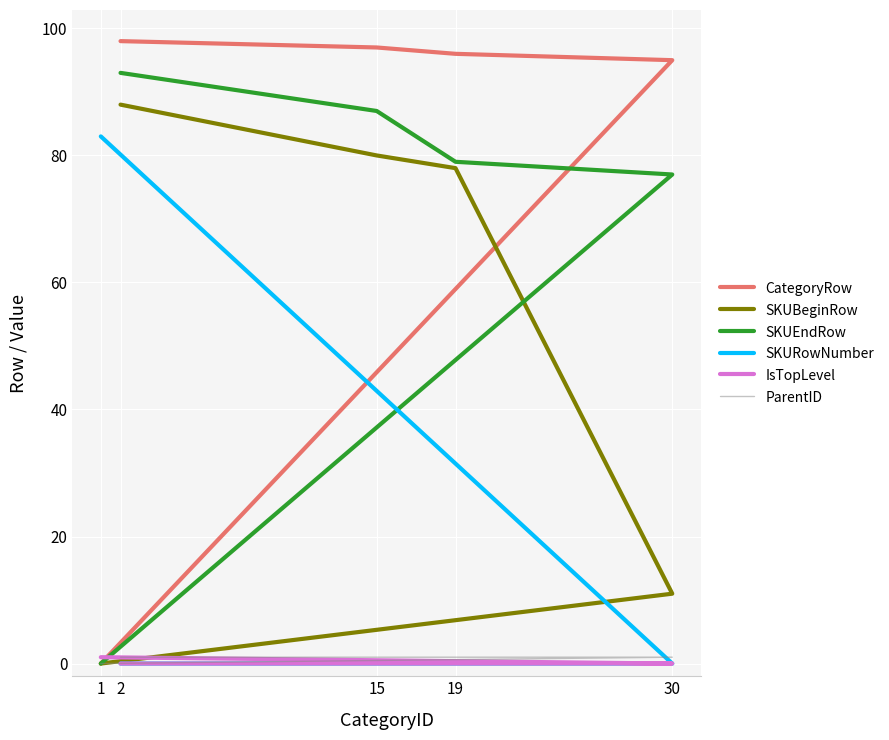

Reading right to left, list all the values displayed in this chart.

CategoryRow: 2=98	15=97	19=96	30=95	1=0
SKUBeginRow: 2=88	15=80	19=78	30=11	1=0
SKUEndRow: 2=93	15=87	19=79	30=77	1=0
SKURowNumber: 2=0	15=0	19=0	30=0	1=83
IsTopLevel: 2=0	15=0	19=0	30=0	1=1
ParentID: 2=1	15=1	19=1	30=1	1=0